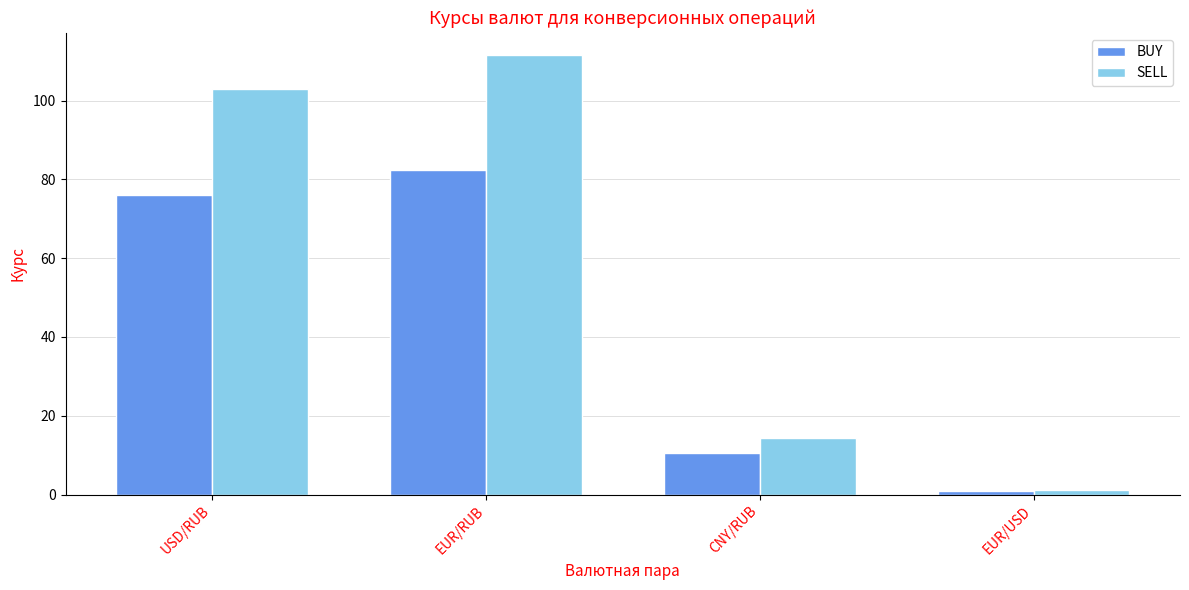

Which series has the largest total across all categories?

SELL